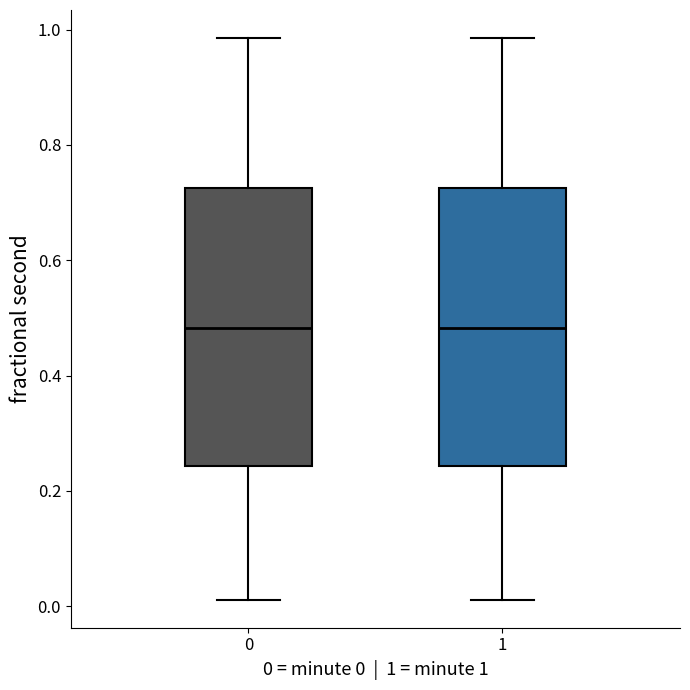

Where does the lower whisker of the box at x = 1 end on the y-axis? The values are not printed on the chart, so give them approximately, as read against the axis.

0.02